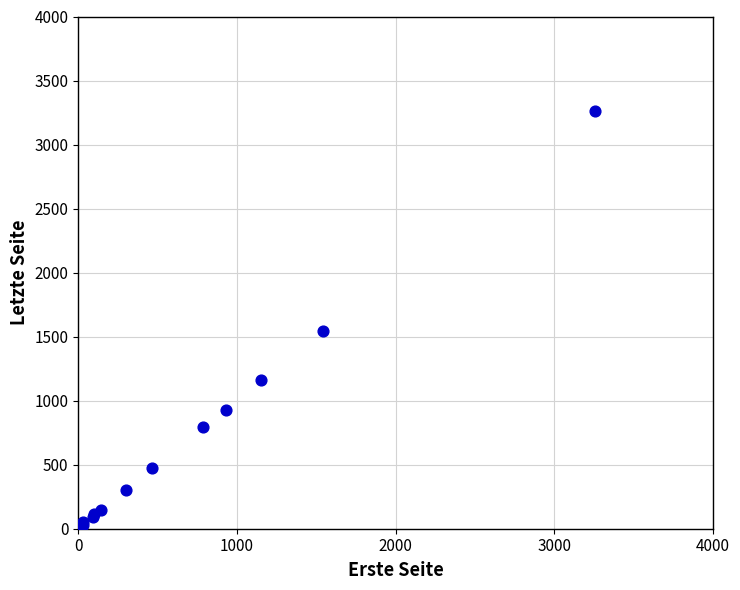

What Y value in the scatter plot is closest to 1631?

1541